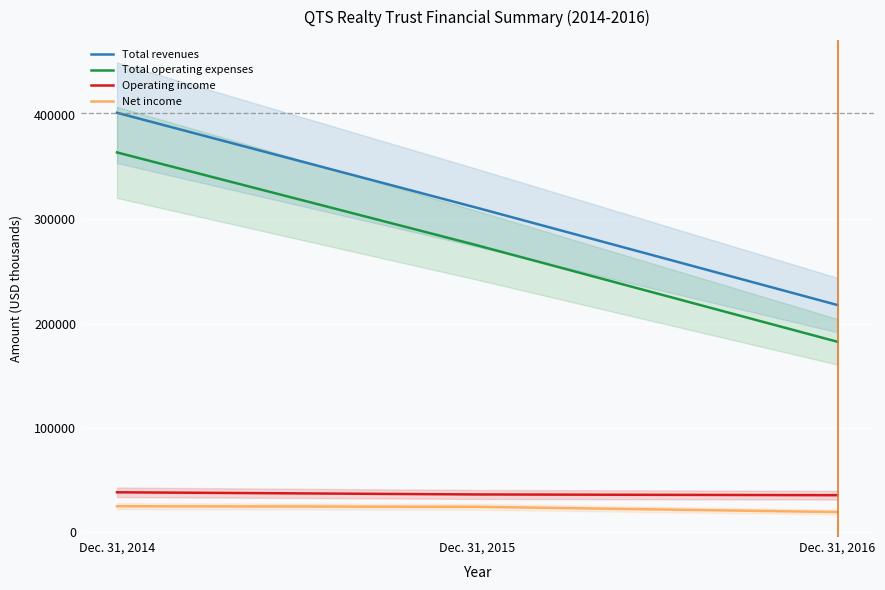

What is the difference between the Total operating expenses values at Dec. 31, 2016 and Dec. 31, 2014?

181791